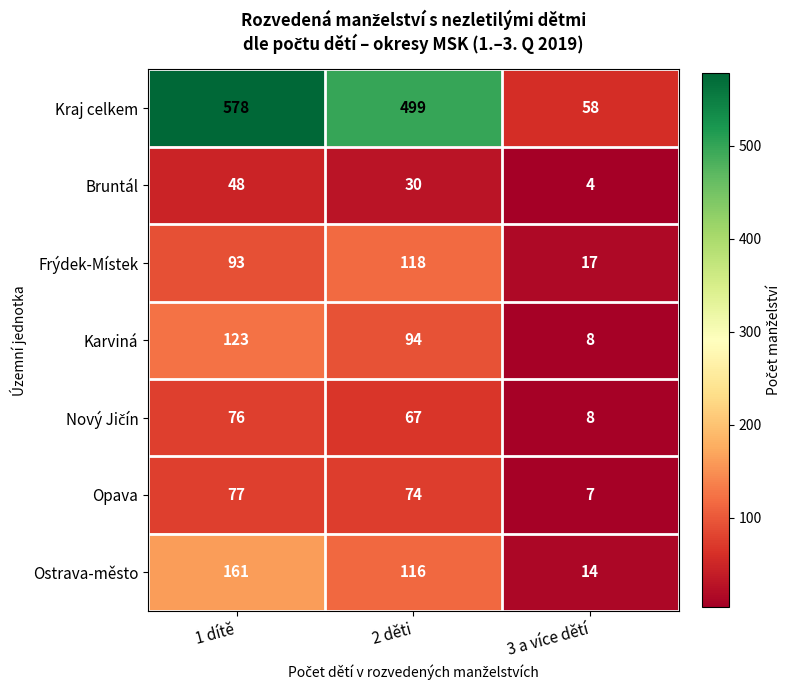

Rank the categories by Kraj celkem value from highest to lowest.

1 dítě, 2 děti, 3 a více dětí